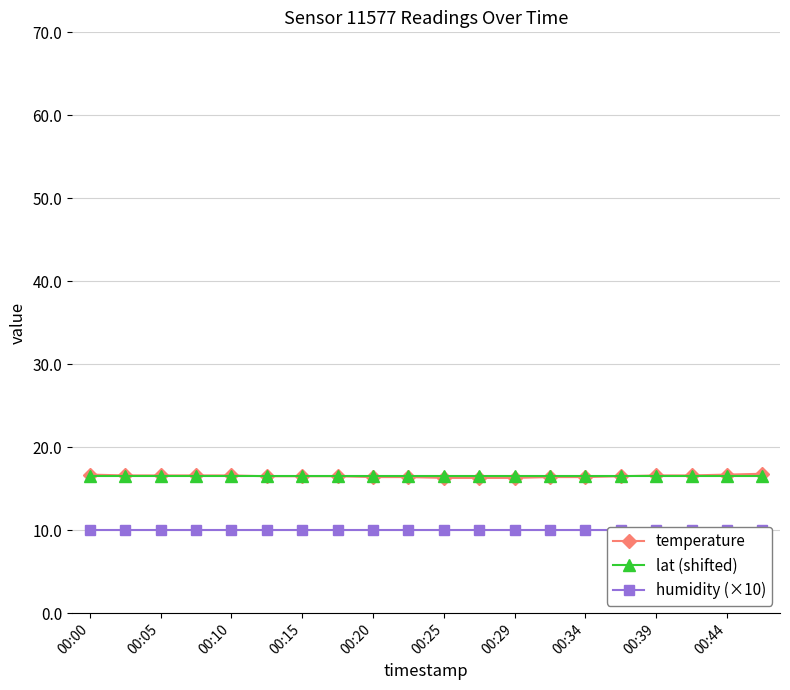

True or false: temperature has a value of 23.6 at 11.

False